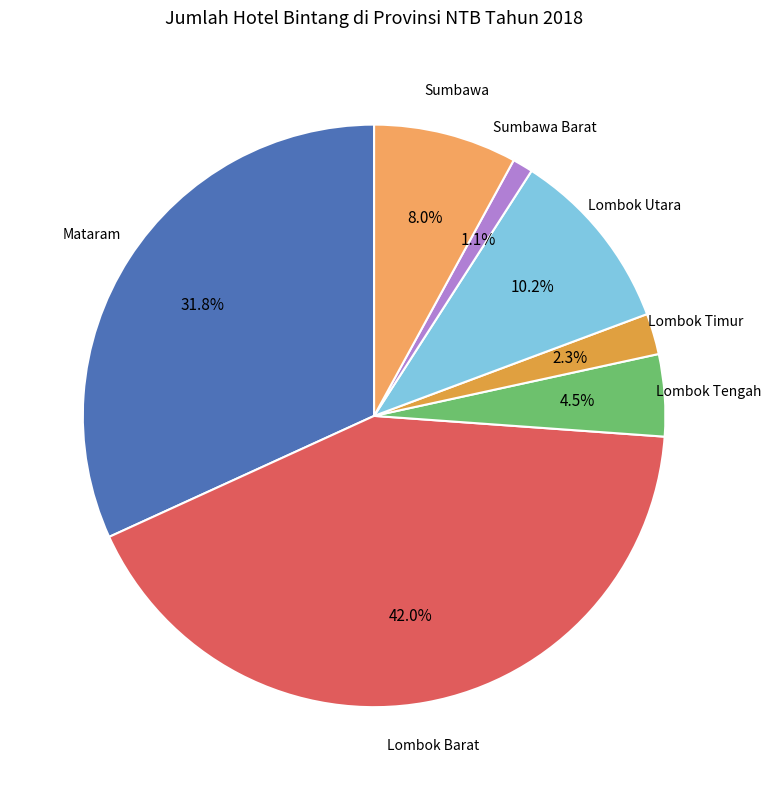

What percentage is the Lombok Barat slice, to the nearest percent?

42%